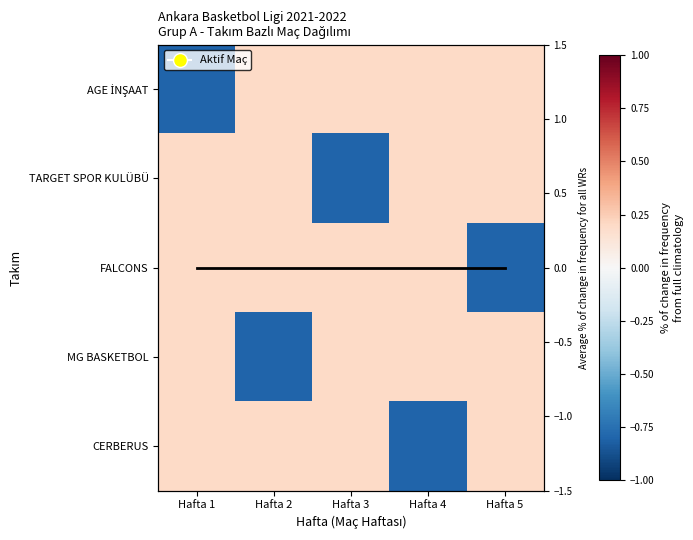

At which label does AGE İNŞAAT reach its peak?

Hafta 2